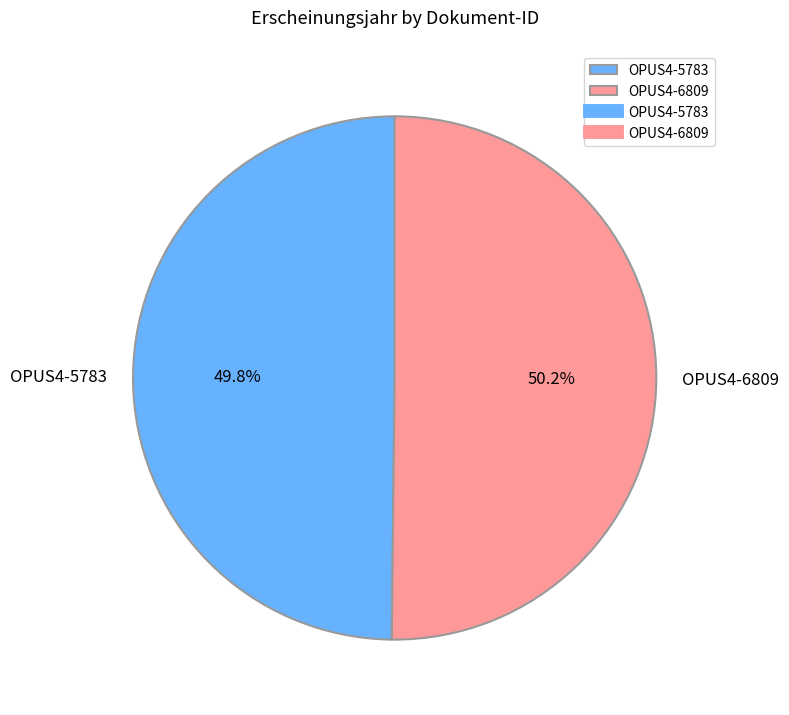

Approximately how many times larger is the value at OPUS4-6809 compared to OPUS4-5783?

1.0